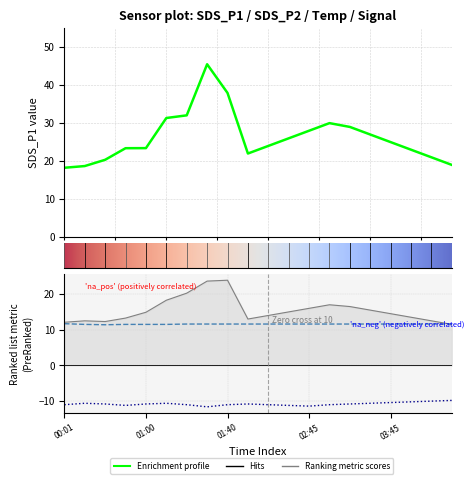

How many lines are shown in the chart?

4